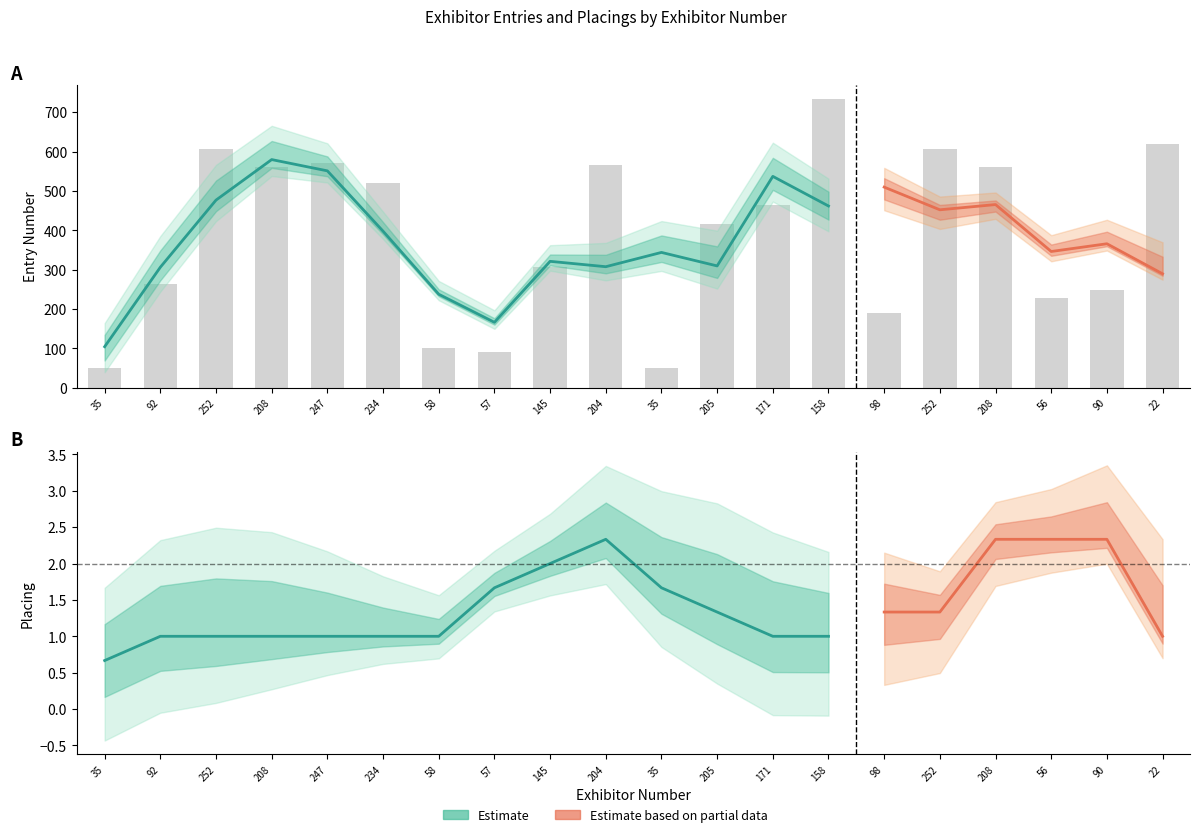

At which category is the sum across all series the highest?

158